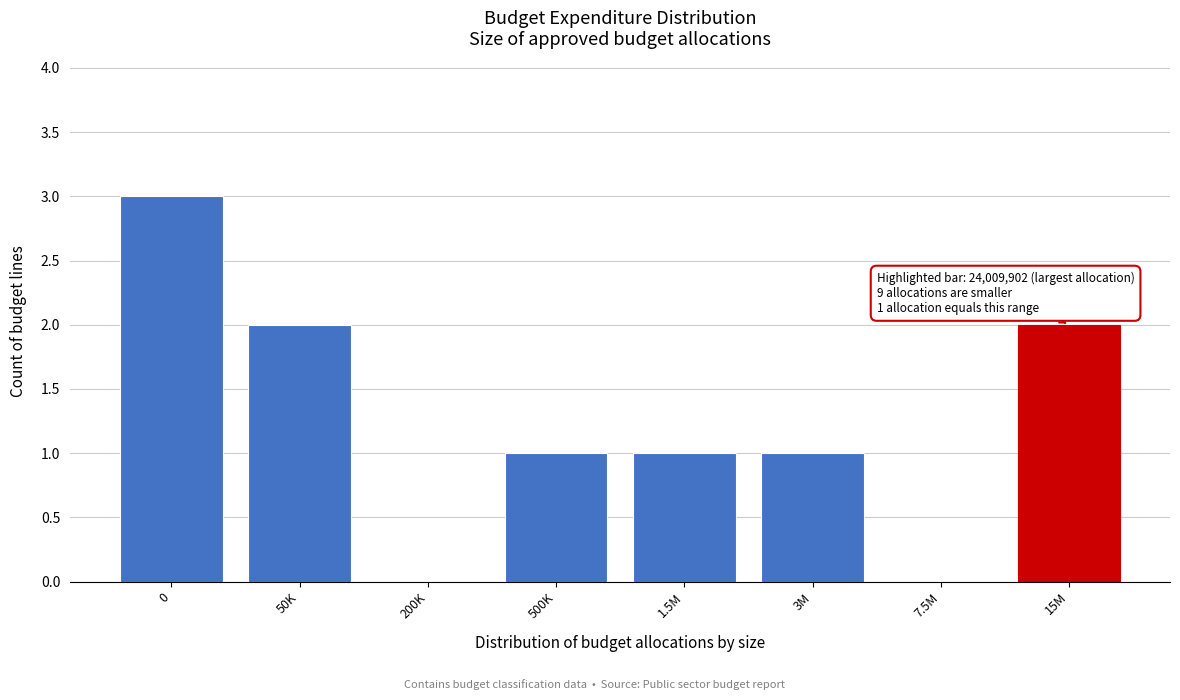

Reading left to right, extract all data points from this chart.

0=3	50K=2	200K=0	500K=1	1.5M=1	3M=1	7.5M=0	15M=2